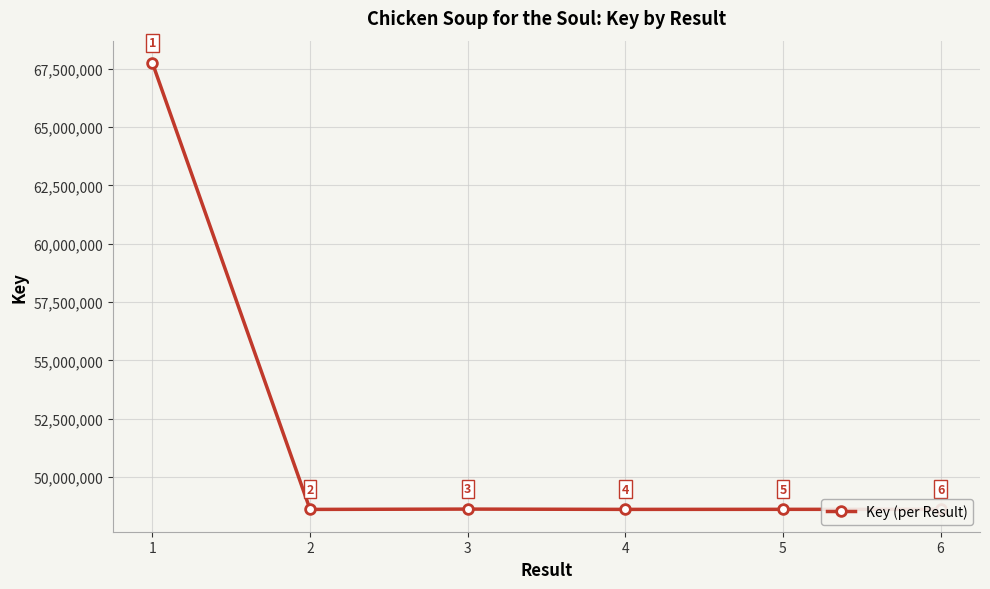

Rank the categories by value from lowest to highest.

2, 4, 6, 5, 3, 1